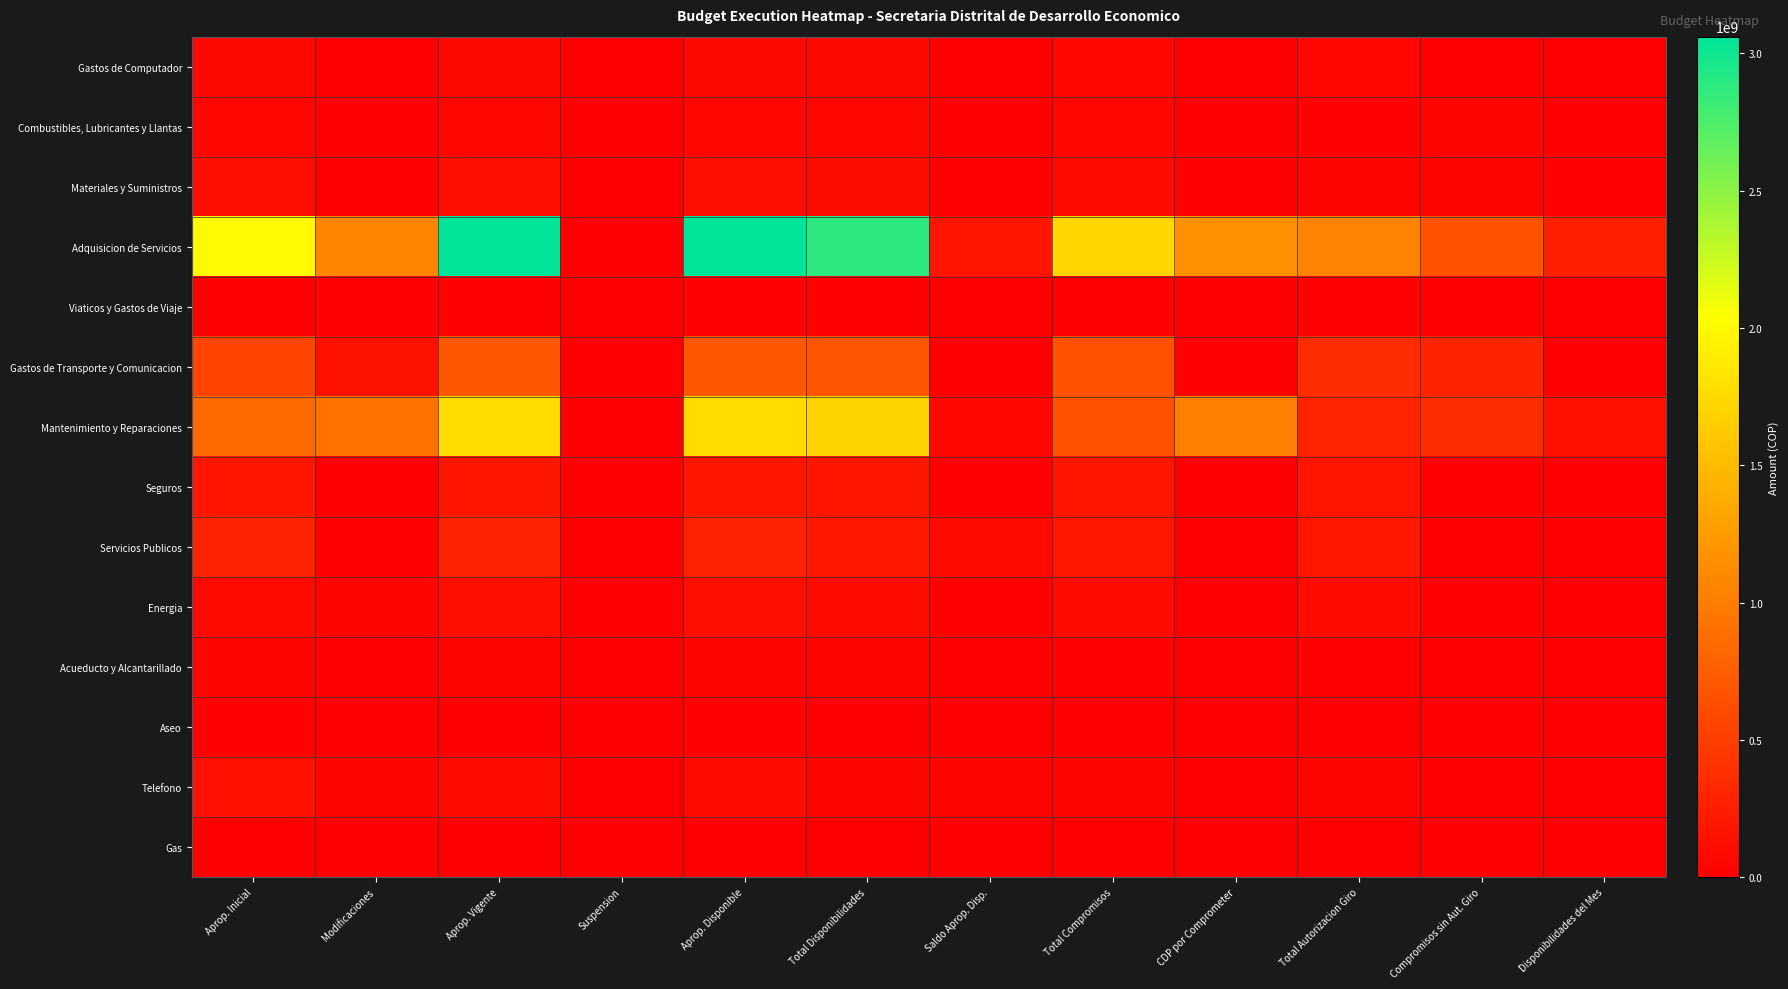

At how many categories does at least one series exceed 708485661?

8